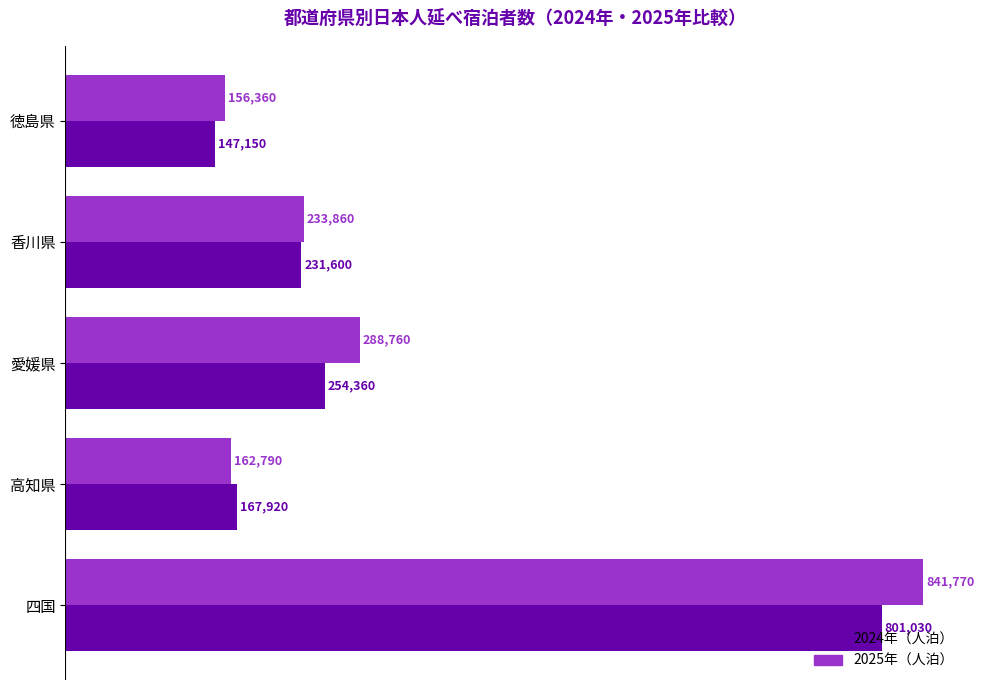

Between 徳島県 and 高知県, which series saw the biggest shift?

2024年（人泊）